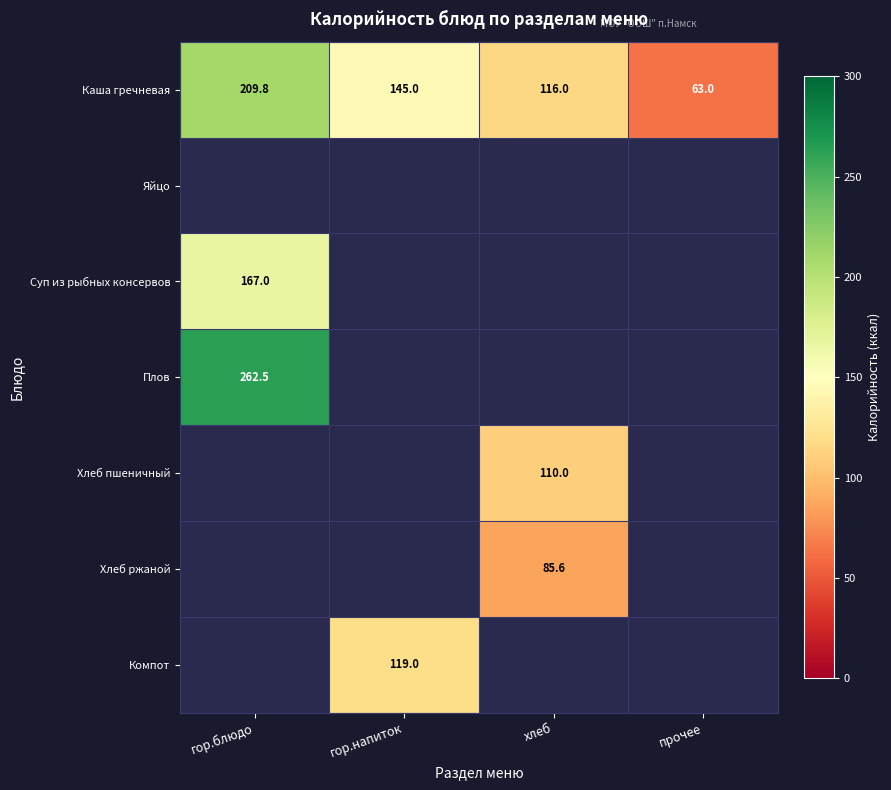

At how many categories does at least one series exceed 82?

3